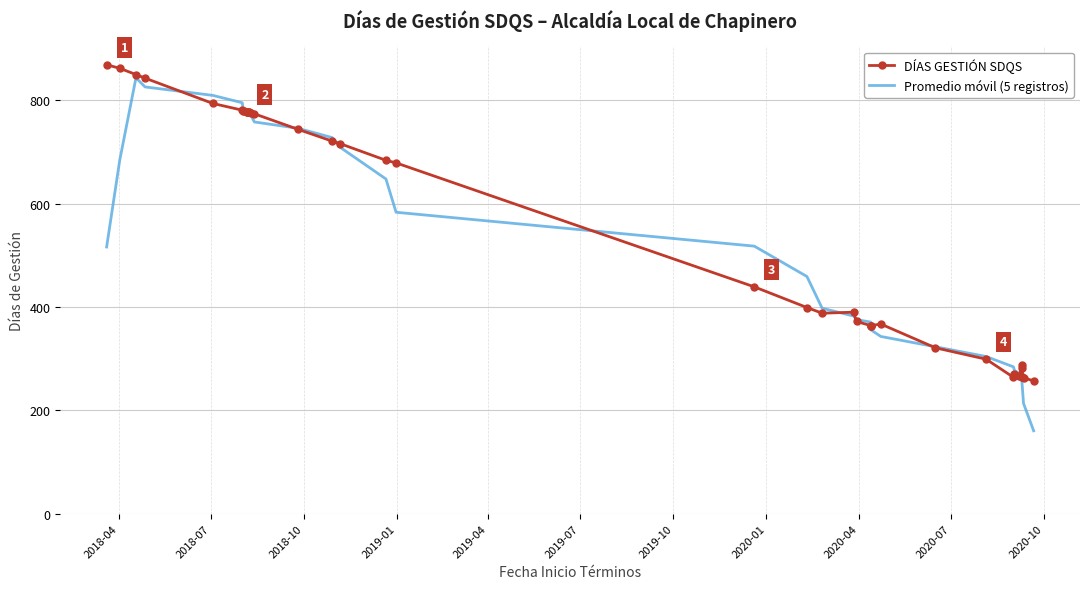

Which series has the widest spread of values?

Promedio móvil (5 registros)